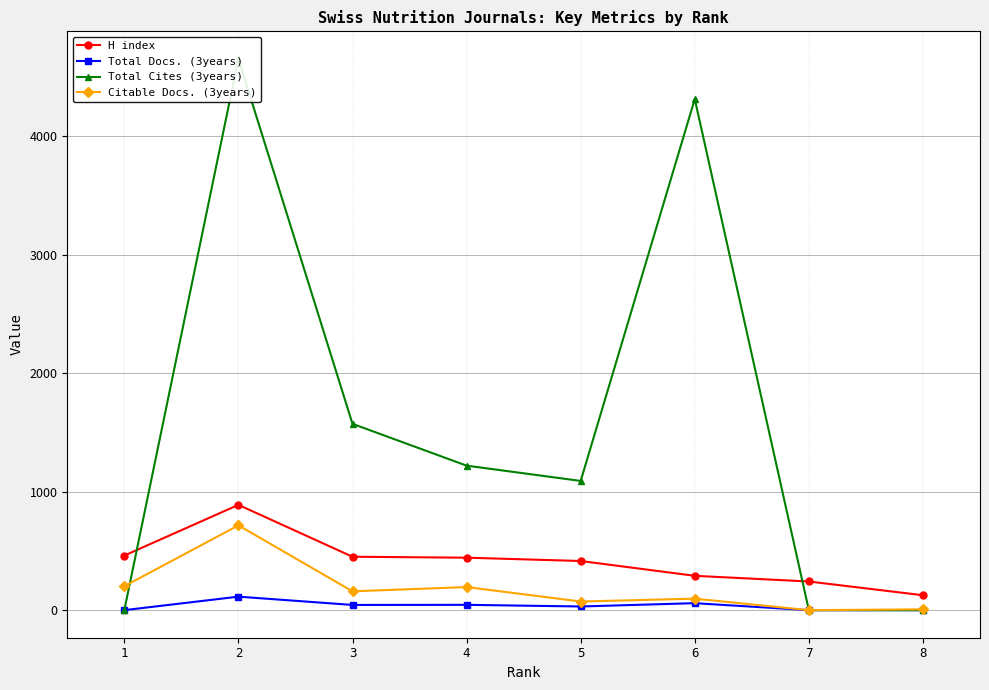

True or false: Total Docs. (3years) and H index intersect in this chart.

False